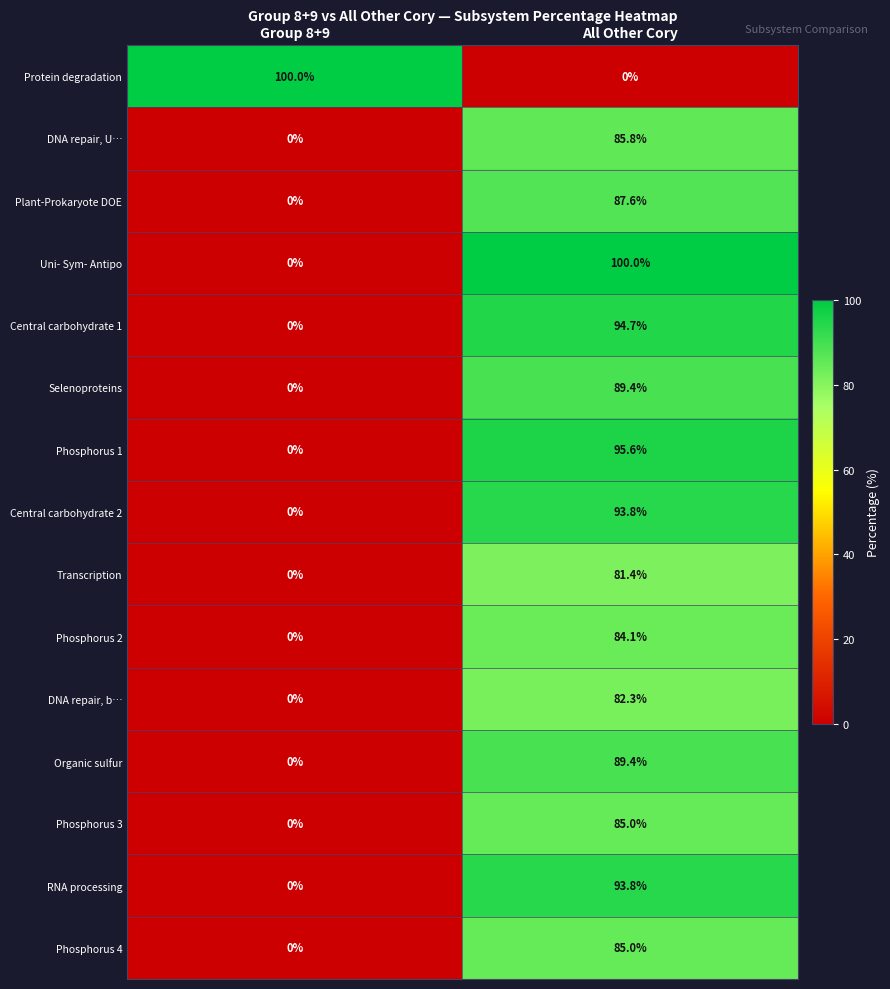

What is the highest value of the Central carbohydrate 1 series?

94.7